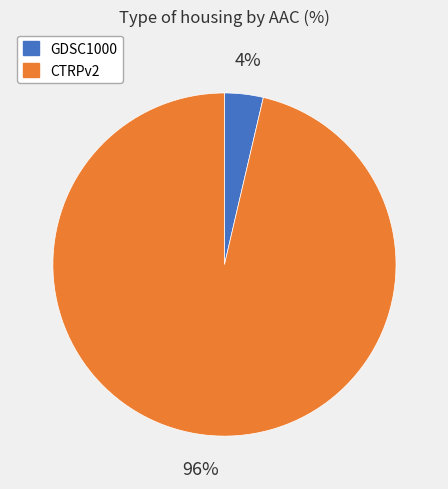

Combined, do CTRPv2 and GDSC1000 account for over 50%?

Yes